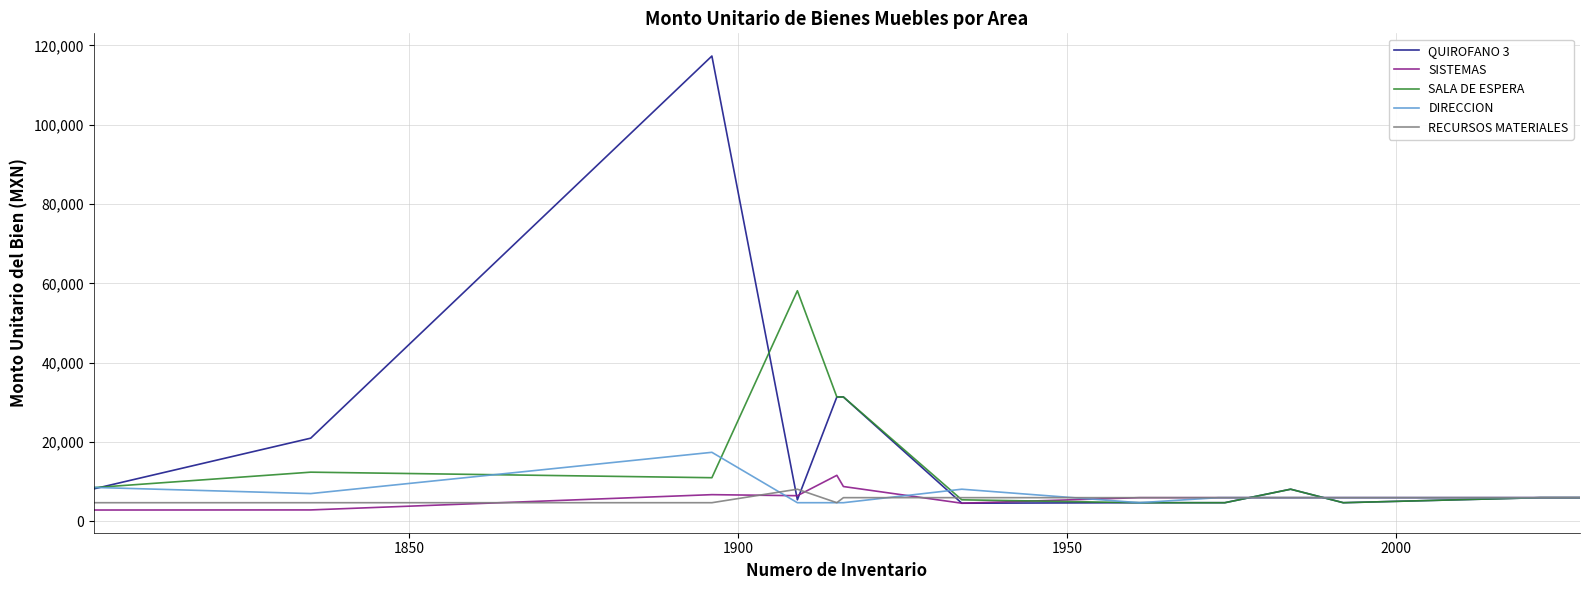

What is the lowest value of the DIRECCION series?

4698.3